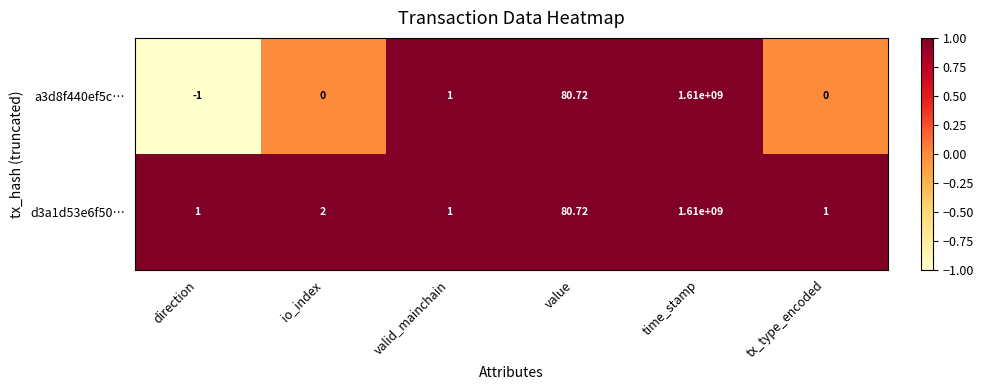

How many data points in a3d8f440ef5c… are less than 1?

3